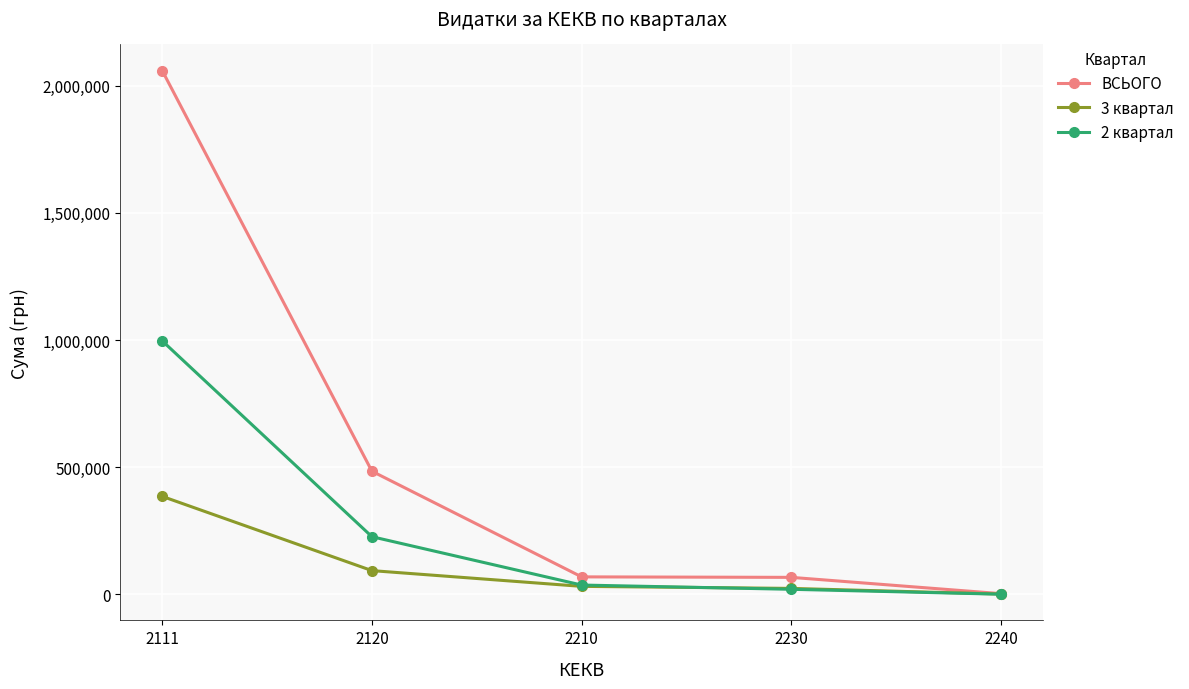

Rank the series by their maximum value, from highest to lowest.

ВСЬОГО, 2 квартал, 3 квартал